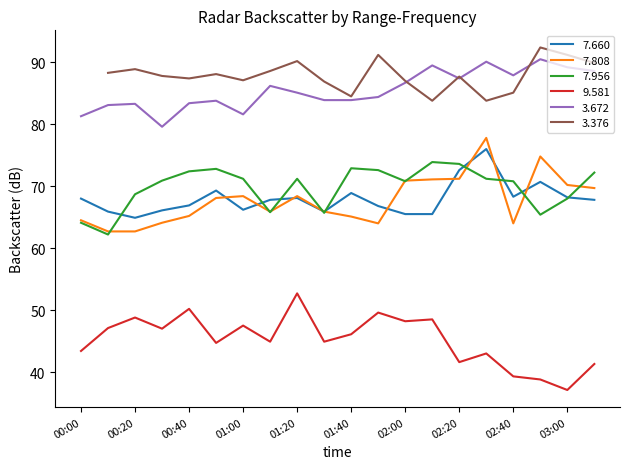

True or false: 9.581 and 7.808 intersect in this chart.

False